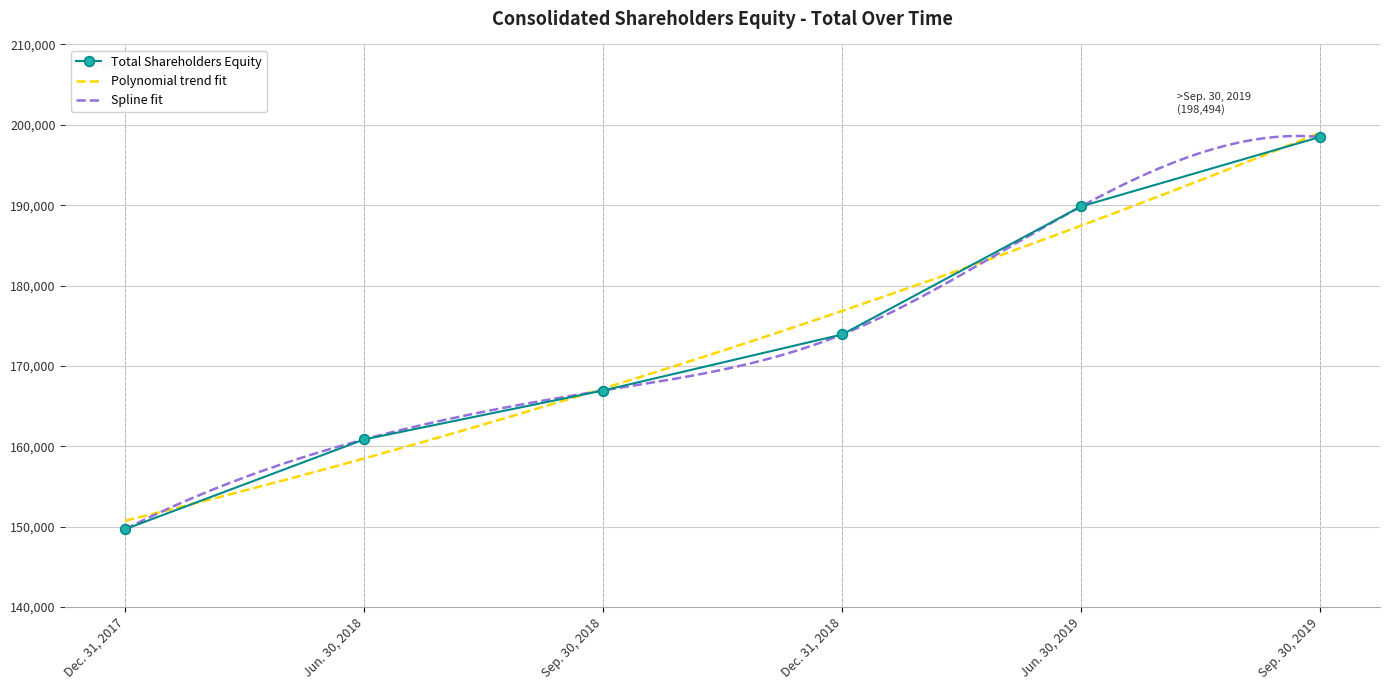

How many values exceed 173916?

2